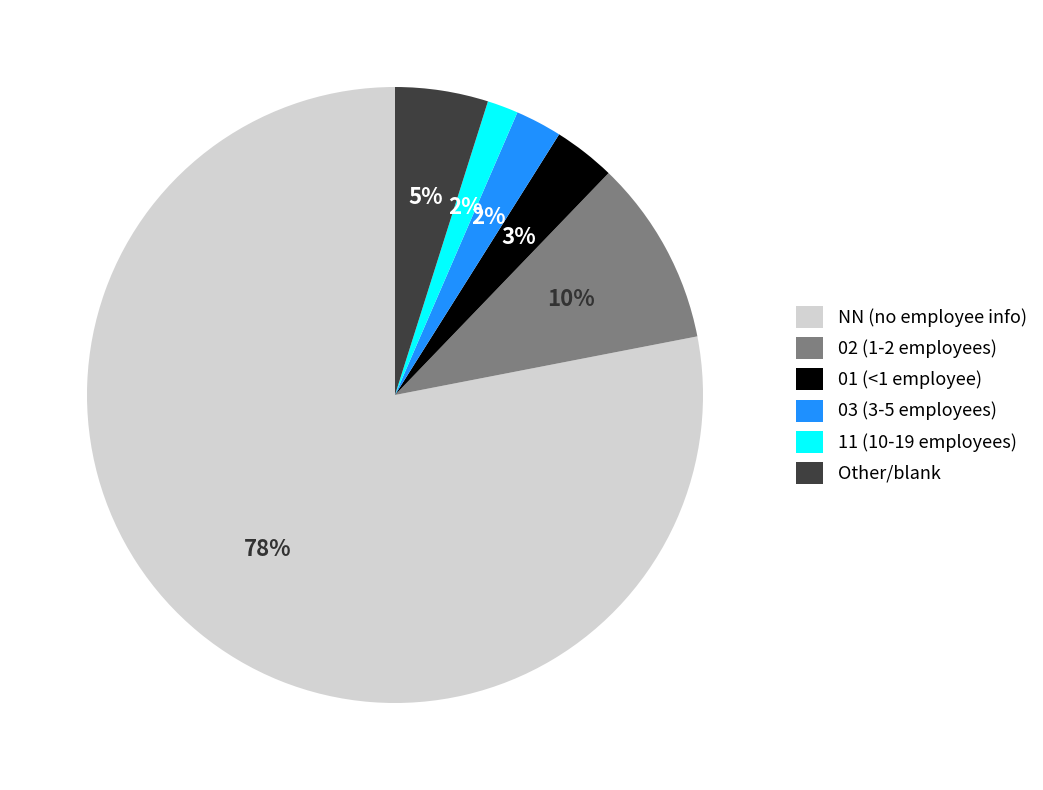

To the nearest percent, what portion does 03 represent?

2%